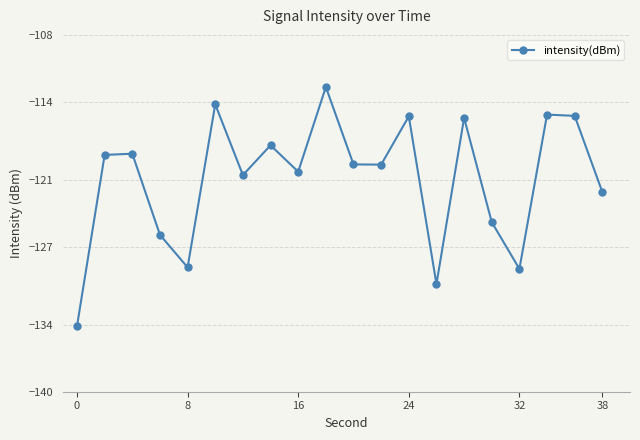

What is the difference between the maximum and minimum values?

21.4